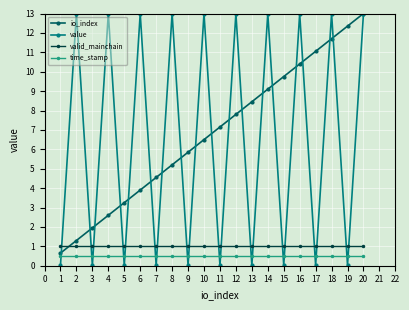

How many distinct data groups are displayed?

4